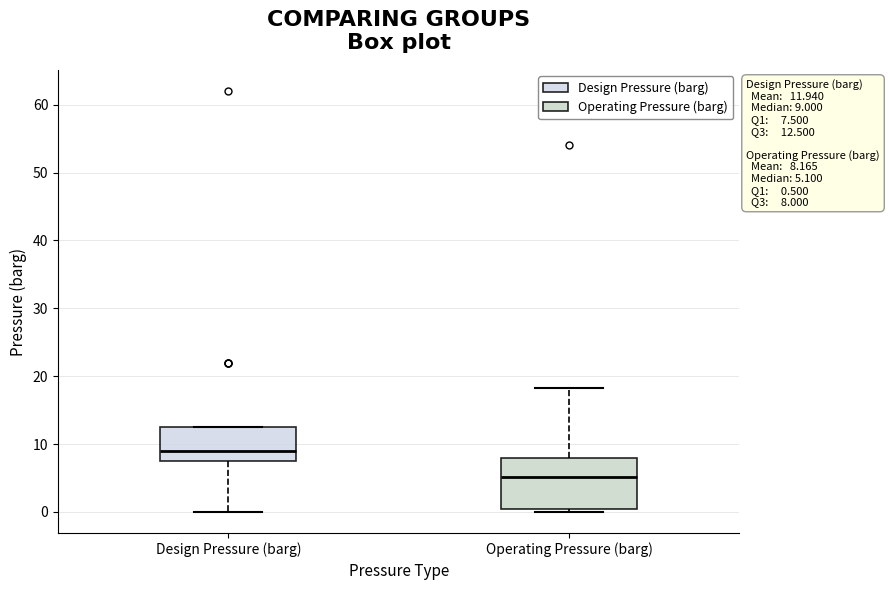

Comparing the boxes themselves (not the whiskers), which one is the tallest?

Operating Pressure (barg)